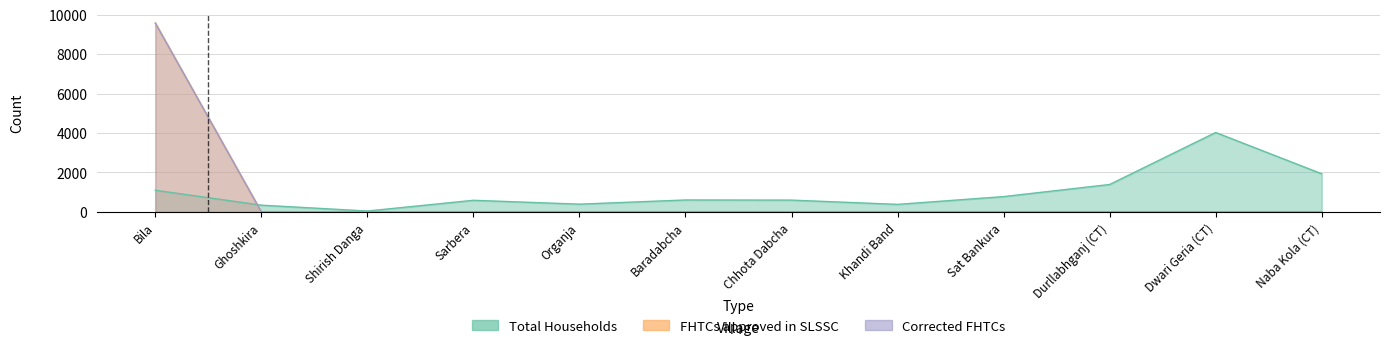

What is the lowest value of the Total Households series?

45